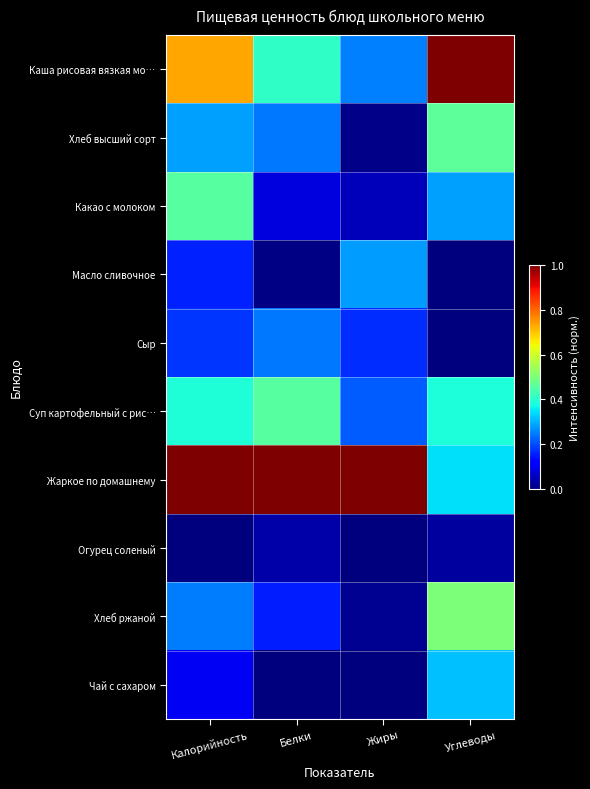

Which category has the highest value across all series?

Углеводы